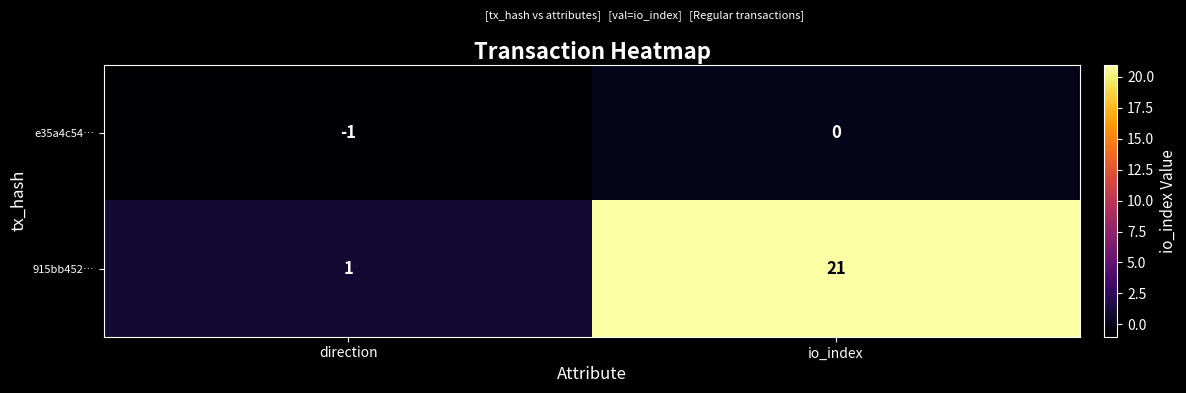

How many values in the e35a4c54… series are below 0?

1